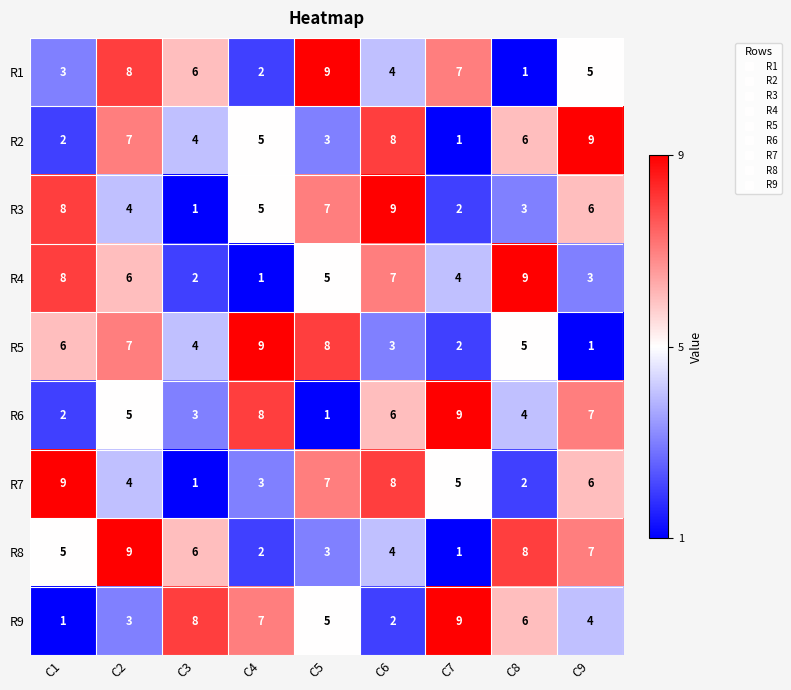

Between C6 and C9, which series saw the biggest shift?

R4